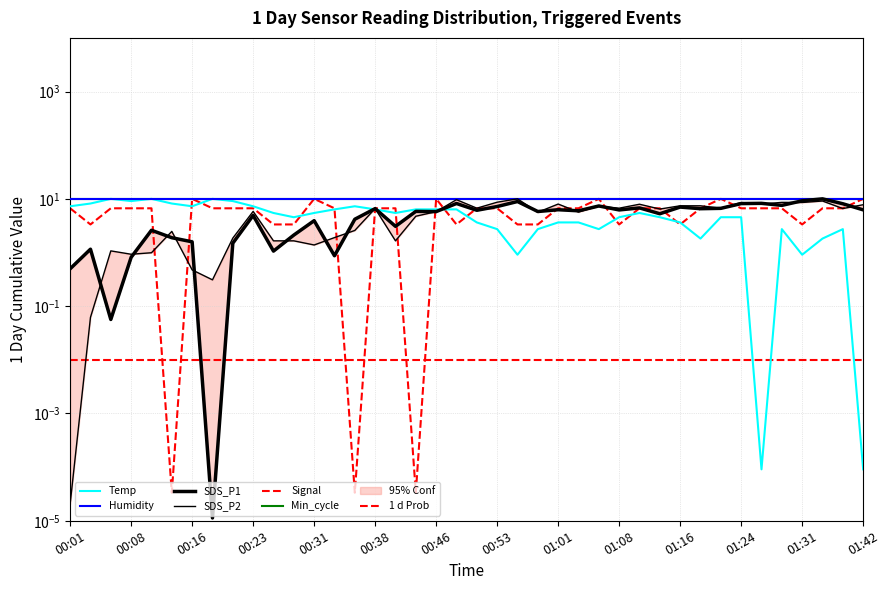

The value of Signal at 00:23 is 6.7. True or false?

True